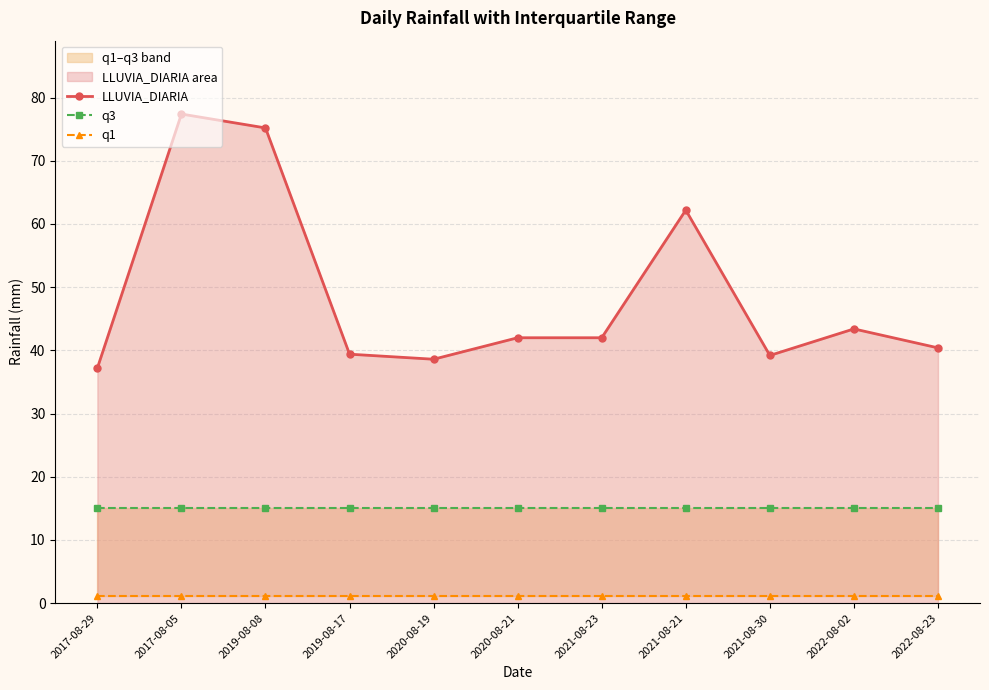

List the series in order of their peak value, highest first.

LLUVIA_DIARIA, q3, q1